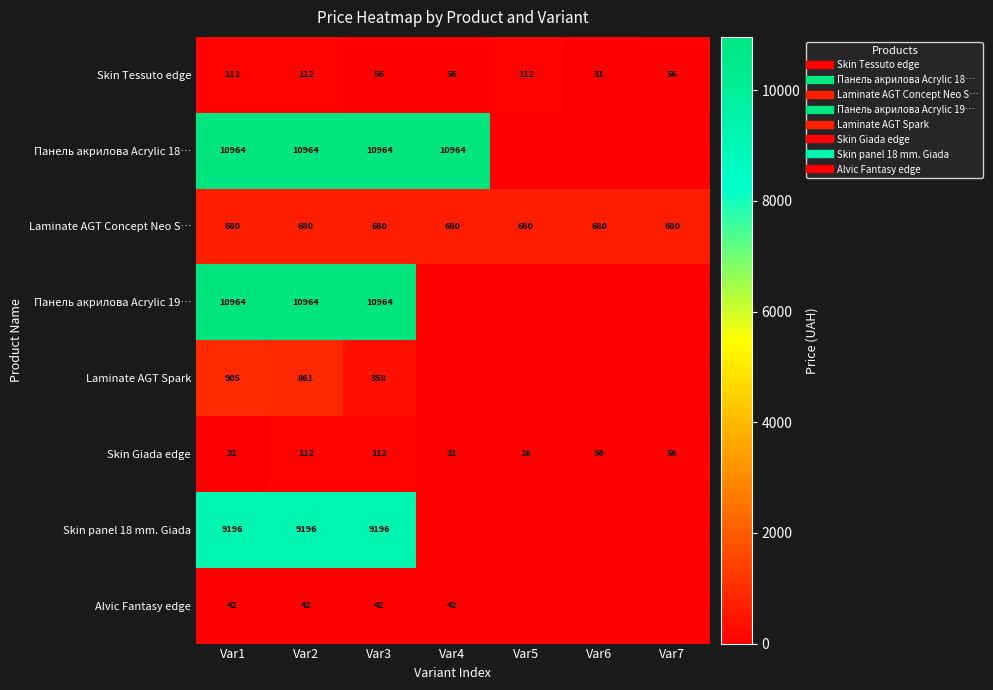

What is the minimum value for Skin Giada edge?

15.7